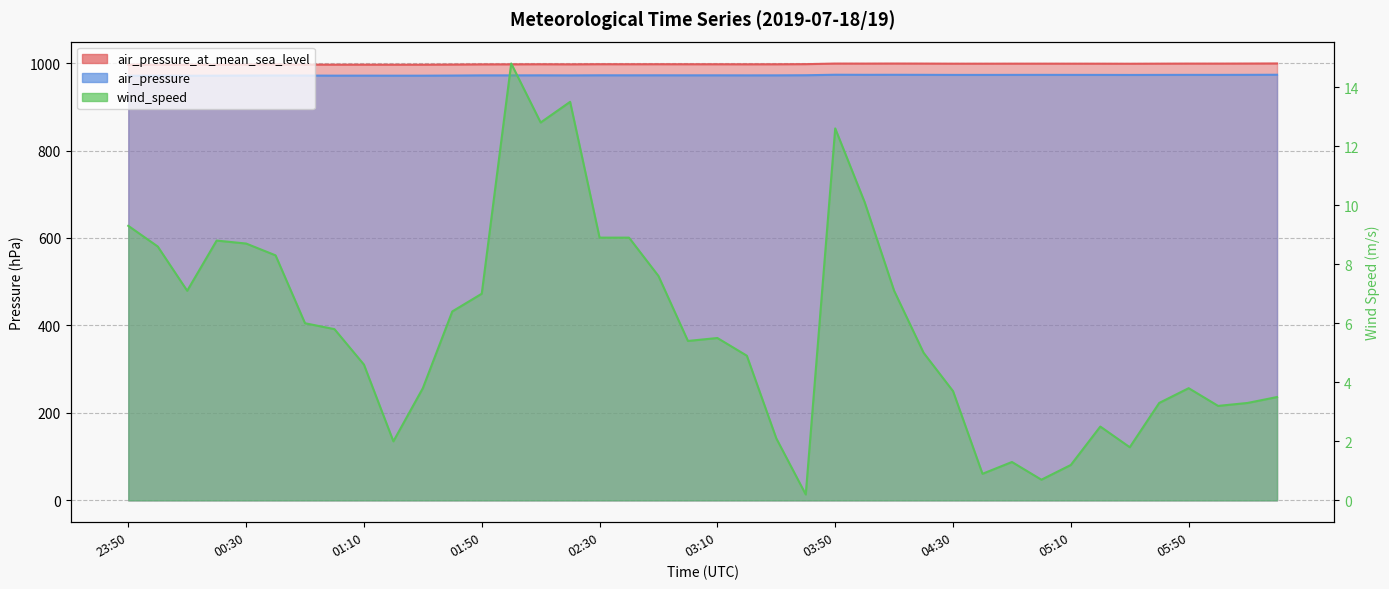

Reading right to left, extract all data points from this chart.

air_pressure_at_mean_sea_level: 06:20=999.0	06:10=998.9	06:00=998.7	05:50=998.8	05:40=998.6	05:30=998.4	05:20=998.5	05:10=998.6	05:00=998.6	04:50=998.6	04:40=998.5	04:30=998.6	04:20=998.8	04:10=998.9	04:00=998.8	03:50=998.8	03:40=997.5	03:30=997.2	03:20=997.2	03:10=997.2	03:00=997.3	02:50=997.3	02:40=997.3	02:30=997.4	02:20=997.1	02:10=997.3	02:00=997.1	01:50=997.0	01:40=996.5	01:30=996.2	01:20=996.2	01:10=996.3	01:00=996.2	00:50=996.5	00:40=996.6	00:30=996.5	00:20=996.2	00:10=996.0	00:00=996.1	23:50=996.1
air_pressure: 06:20=973.2	06:10=973.0	06:00=972.9	05:50=973.0	05:40=972.9	05:30=972.8	05:20=972.9	05:10=972.9	05:00=973.0	04:50=972.9	04:40=972.9	04:30=972.9	04:20=973.0	04:10=973.2	04:00=973.1	03:50=973.3	03:40=972.1	03:30=971.9	03:20=971.8	03:10=971.9	03:00=971.9	02:50=972.0	02:40=971.9	02:30=972.0	02:20=971.7	02:10=971.9	02:00=971.8	01:50=971.8	01:40=971.4	01:30=971.1	01:20=971.1	01:10=971.2	01:00=971.2	00:50=971.4	00:40=971.5	00:30=971.4	00:20=971.1	00:10=970.9	00:00=970.9	23:50=971.0
wind_speed: 06:20=3.5	06:10=3.3	06:00=3.2	05:50=3.8	05:40=3.3	05:30=1.8	05:20=2.5	05:10=1.2	05:00=0.7	04:50=1.3	04:40=0.9	04:30=3.7	04:20=5.0	04:10=7.1	04:00=10.1	03:50=12.6	03:40=0.2	03:30=2.1	03:20=4.9	03:10=5.5	03:00=5.4	02:50=7.6	02:40=8.9	02:30=8.9	02:20=13.5	02:10=12.8	02:00=14.8	01:50=7.0	01:40=6.4	01:30=3.8	01:20=2.0	01:10=4.6	01:00=5.8	00:50=6.0	00:40=8.3	00:30=8.7	00:20=8.8	00:10=7.1	00:00=8.6	23:50=9.3